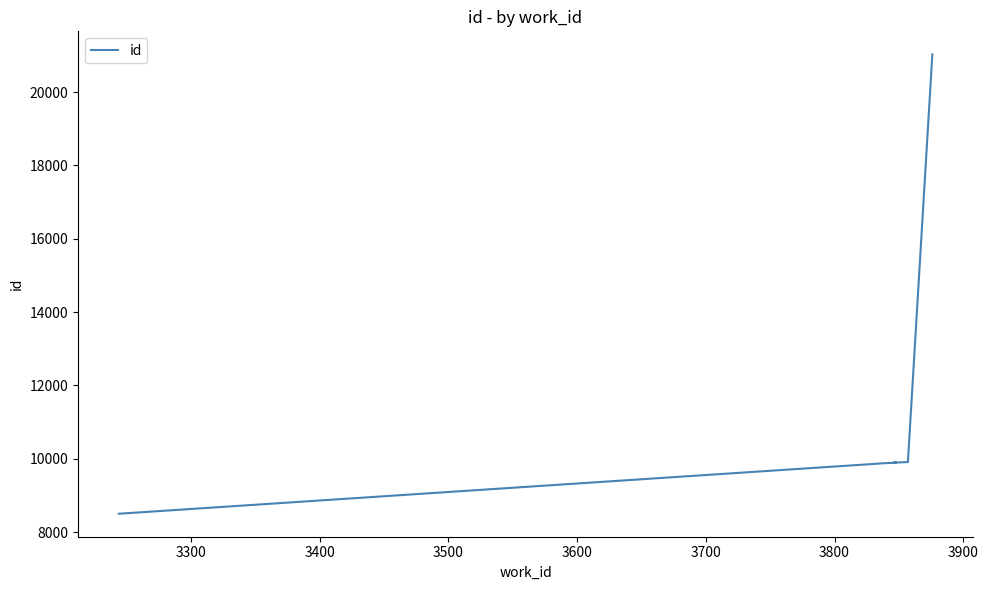

Count the number of values greater than 9893.

4